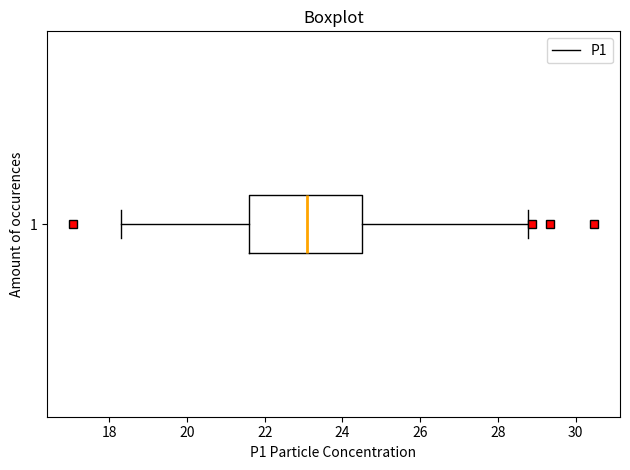

Transcribe this box plot: give where the median line is, the range the box spans, and where the two whiskers end, as read against the x-axis. The values are not printed on the chart, so give them approximately, as read against the axis.

median 23.2, box 21.6 to 24.4, whiskers 18.4 to 28.8